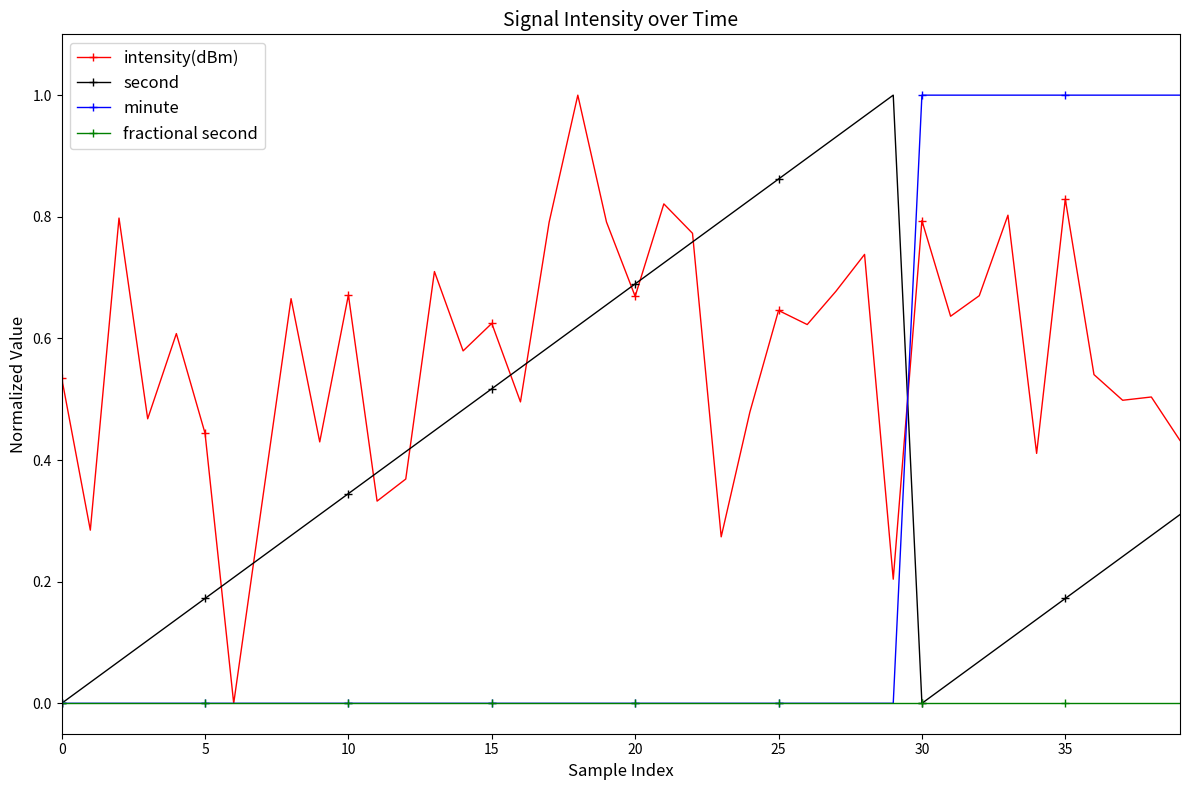

True or false: second and intensity(dBm) intersect in this chart.

True